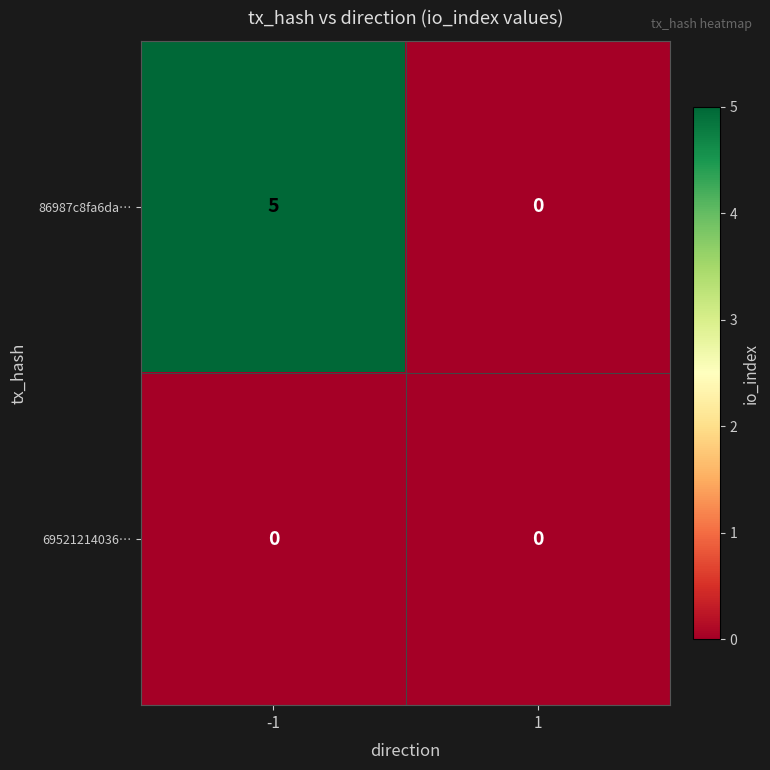

At which category is the sum across all series the highest?

-1